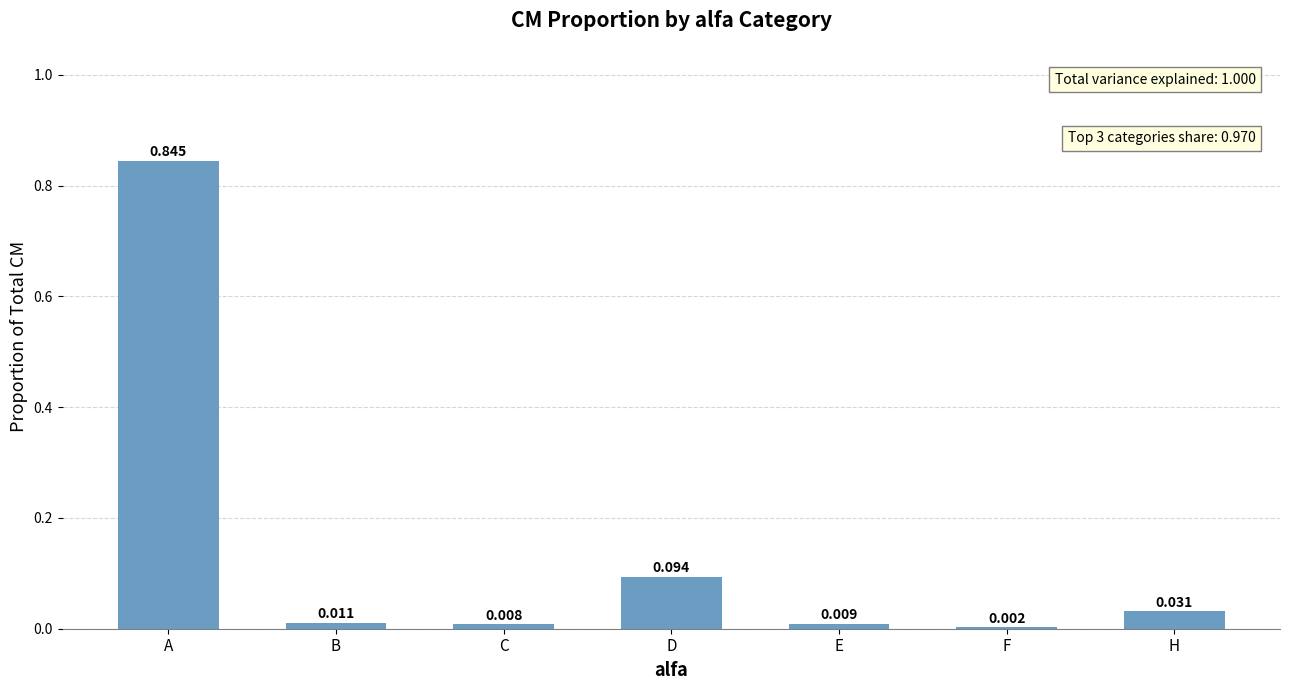

Between C and E, which is larger?

E